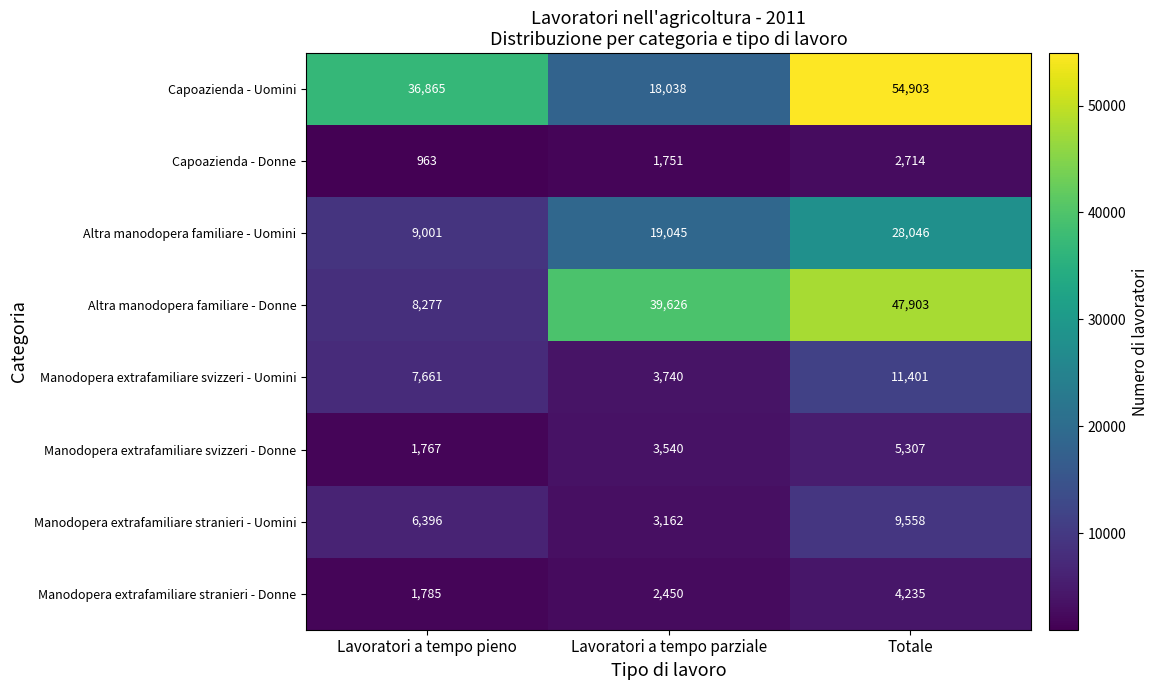

Count the Capoazienda - Donne values in the range 963 to 2714.

3